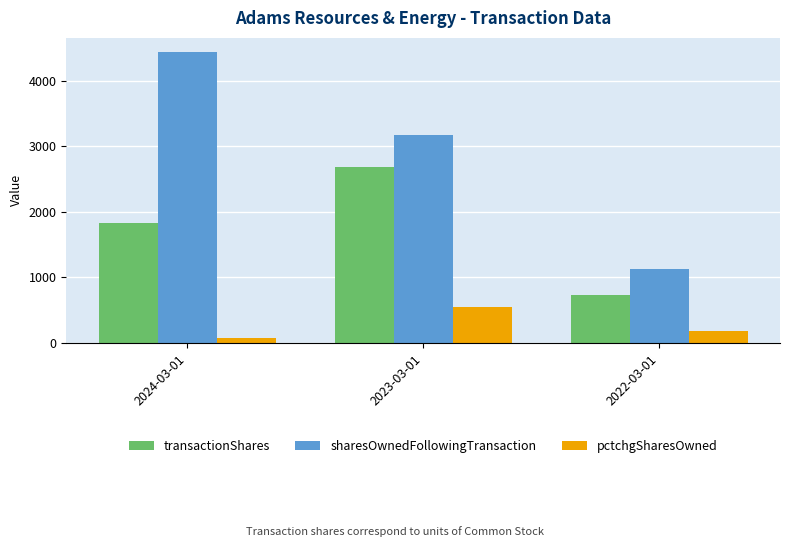

Rank the categories by transactionShares value from lowest to highest.

2022-03-01, 2024-03-01, 2023-03-01